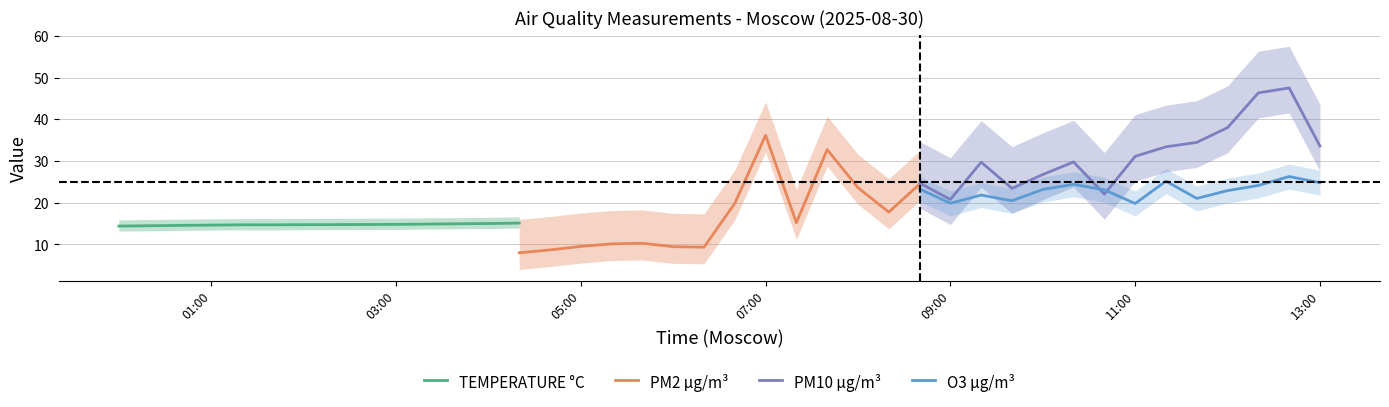

What are all the series names shown in the legend?

TEMPERATURE °C, PM2 µg/m³, PM10 µg/m³, O3 µg/m³